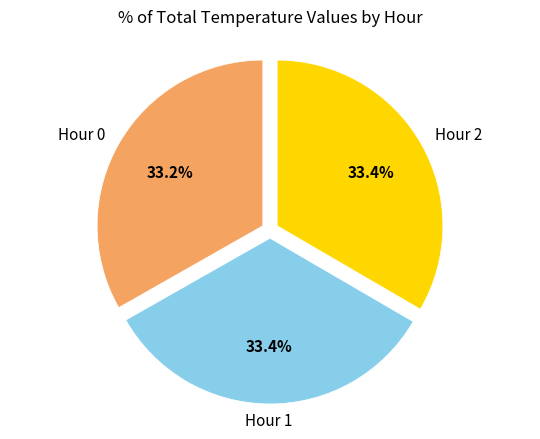

What is the ratio of the value at Hour 2 to the value at Hour 1?

1.0